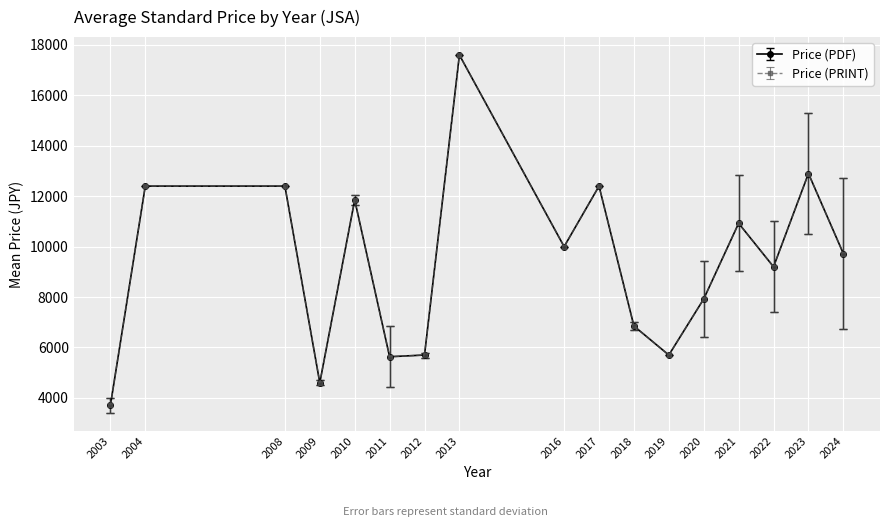

Is this an area chart (filled region under the line)?

No